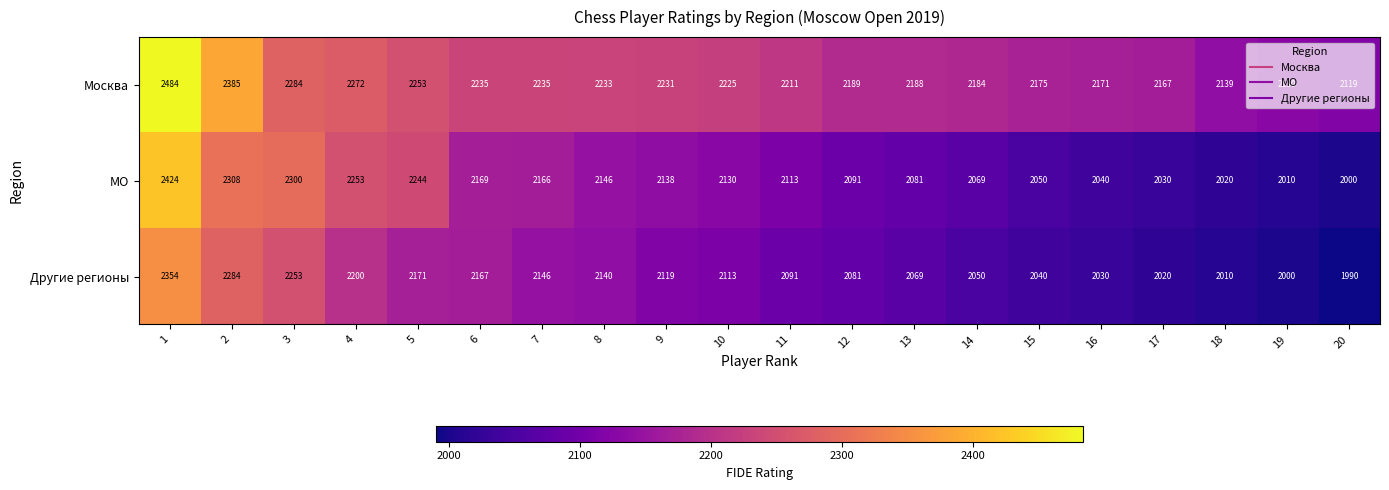

Read the МО value at 3.

2300